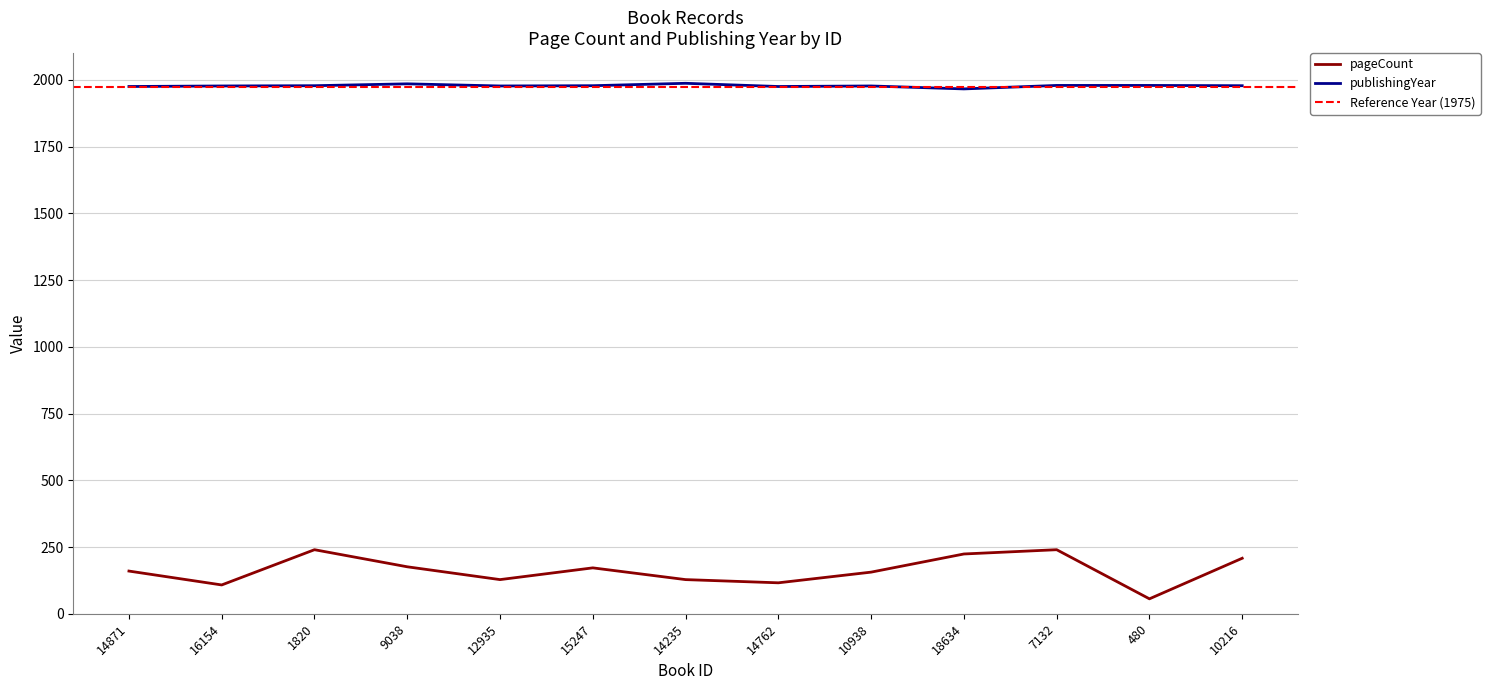

Reading left to right, transcribe all the data shown in this chart.

pageCount: 160	108	240	176	128	172	128	116	156	224	240	56	208
publishingYear: 1975	1977	1978	1985	1977	1978	1987	1975	1977	1966	1979	1979	1978